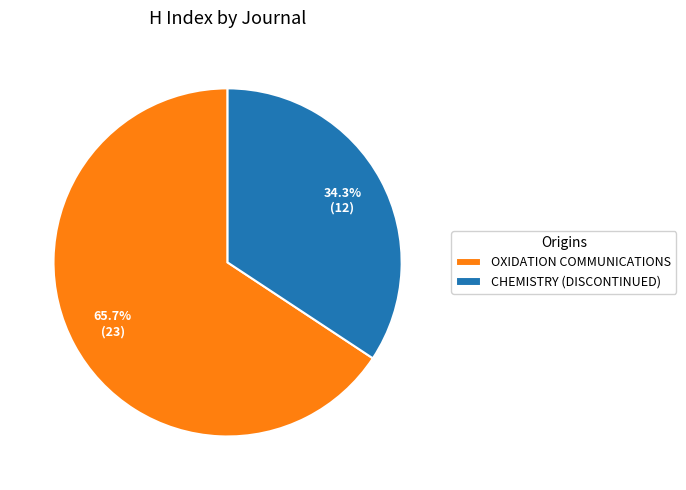

Rank the categories by value from highest to lowest.

OXIDATION COMMUNICATIONS, CHEMISTRY (DISCONTINUED)